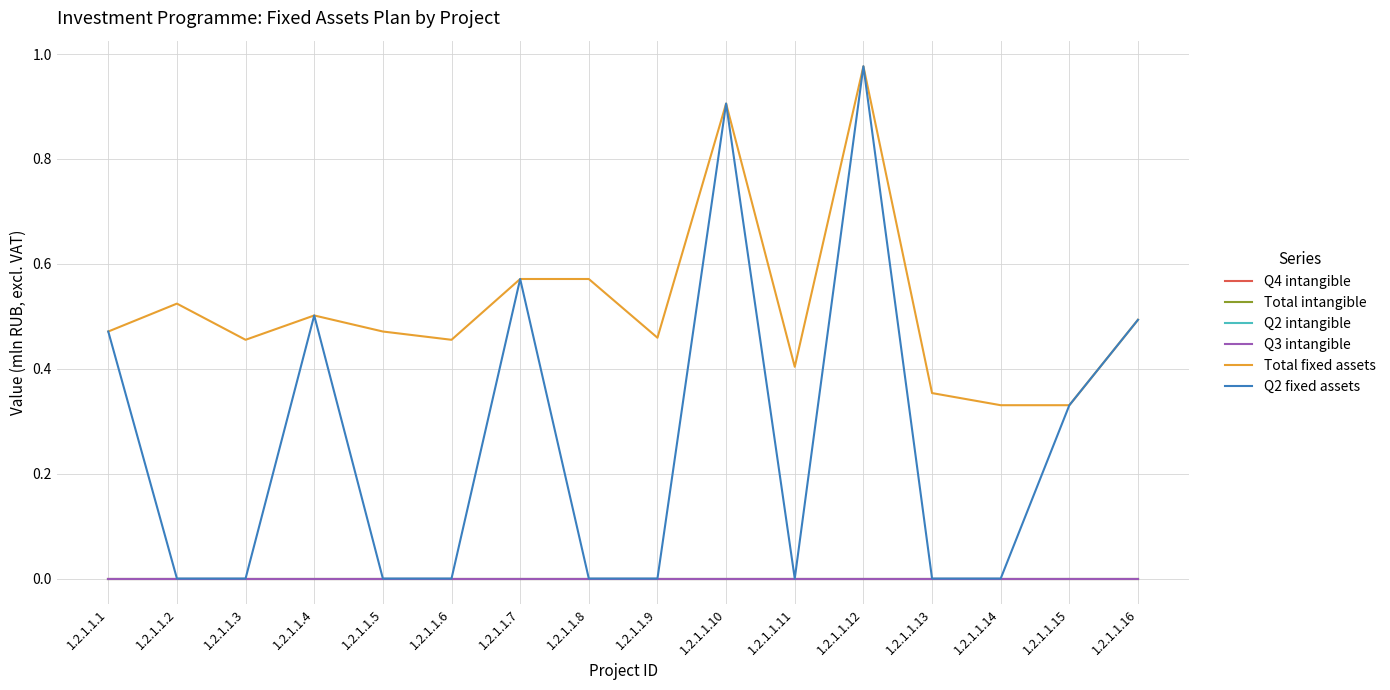

What is the sum of all Q2 fixed assets values?

4.2